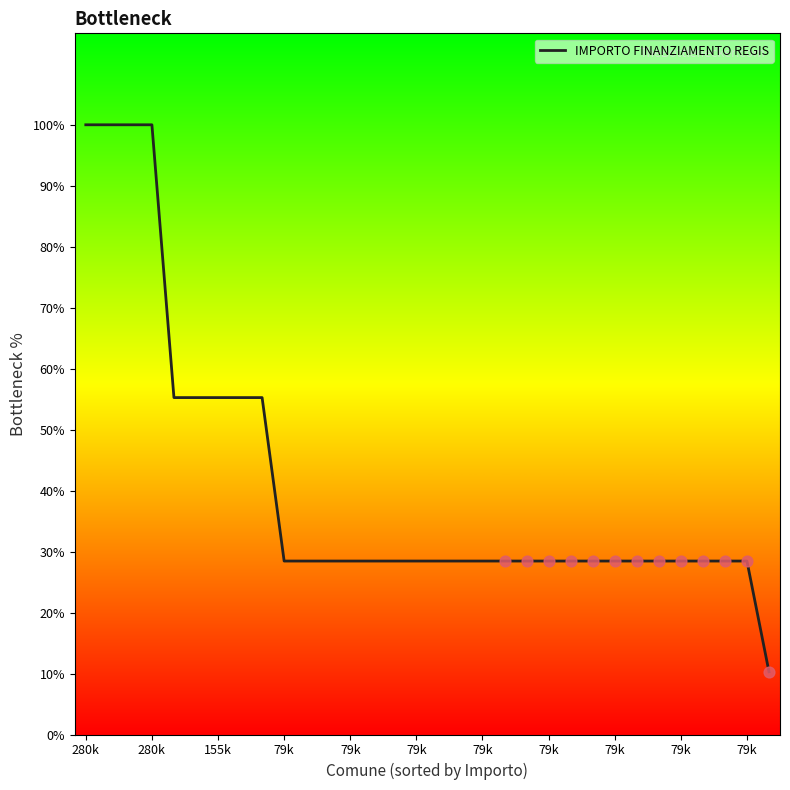

What is the maximum value shown in the chart?

100.0